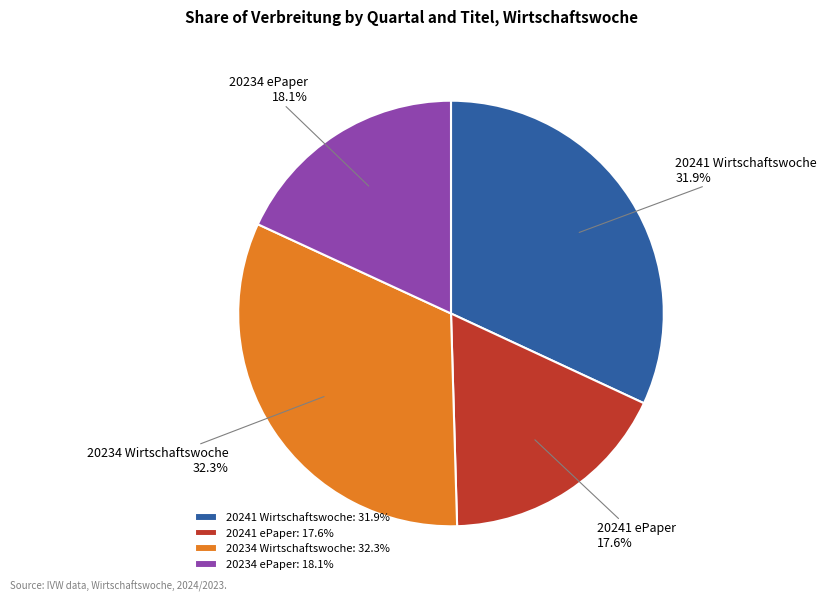

To the nearest percent, what portion does 20234 ePaper represent?

18%